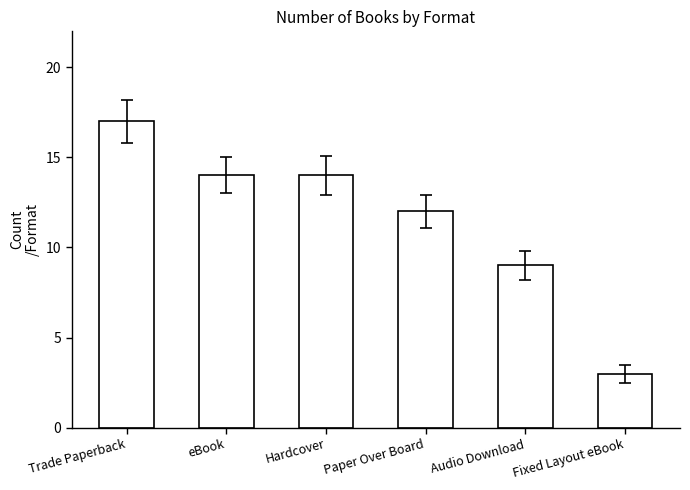

At which label does the data first exceed 14?

Trade Paperback